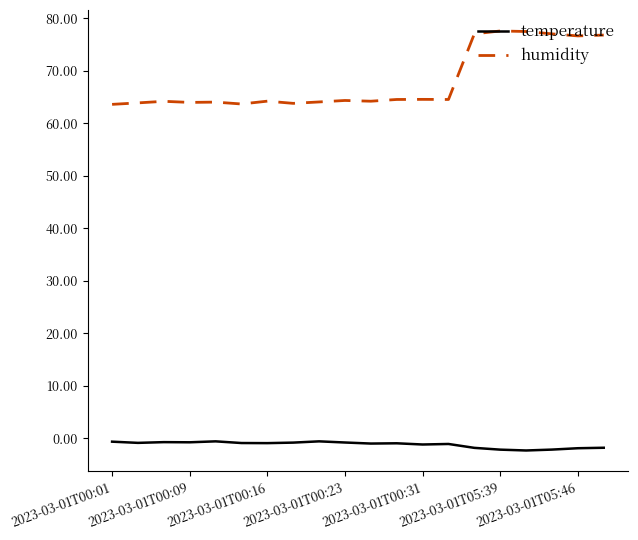

True or false: humidity and temperature cross at least once.

False